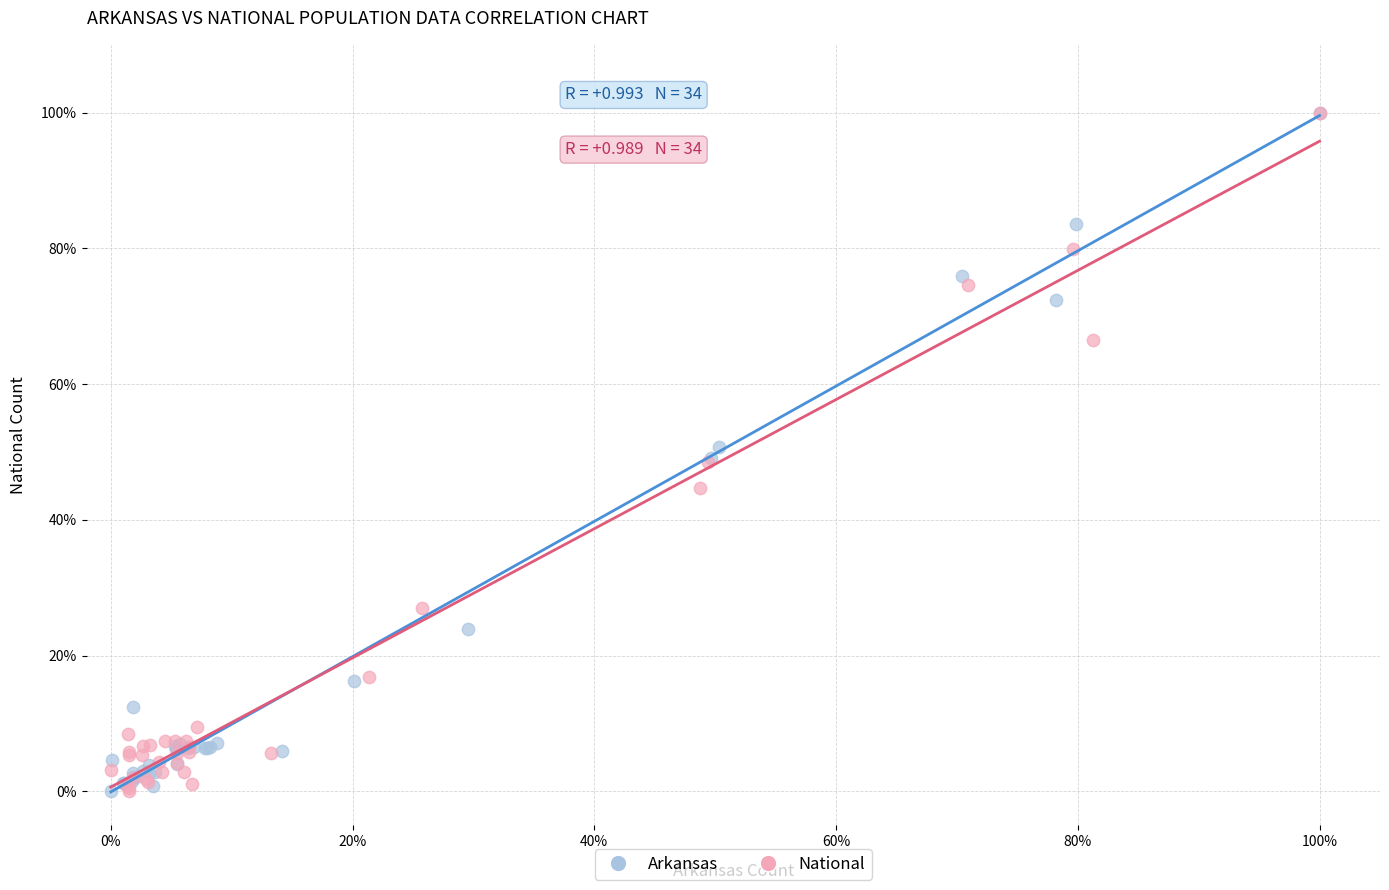

What are all the series names shown in the legend?

Arkansas, National